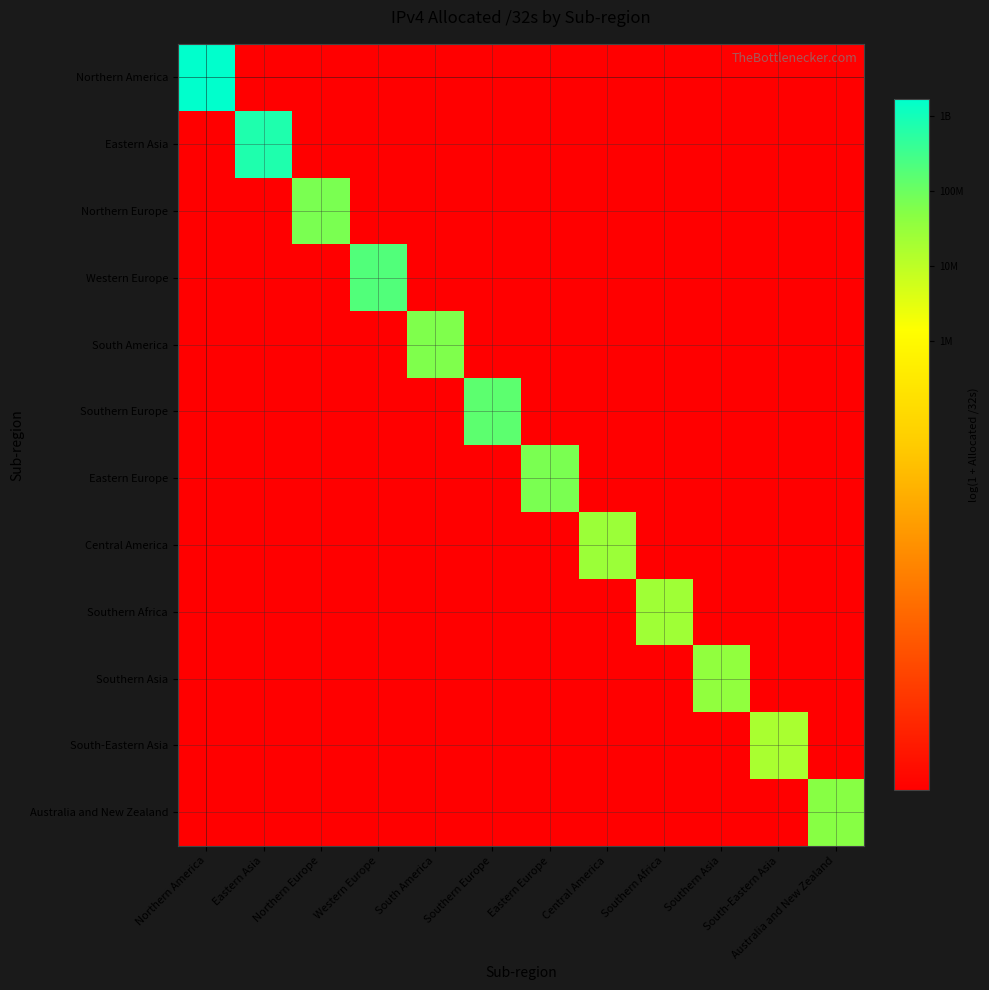

Reading left to right, transcribe all the data shown in this chart.

Northern America: Northern America=21.2	Eastern Asia=0.0	Northern Europe=0.0	Western Europe=0.0	South America=0.0	Southern Europe=0.0	Eastern Europe=0.0	Central America=0.0	Southern Africa=0.0	Southern Asia=0.0	South-Eastern Asia=0.0	Australia and New Zealand=0.0
Eastern Asia: Northern America=0.0	Eastern Asia=20.4	Northern Europe=0.0	Western Europe=0.0	South America=0.0	Southern Europe=0.0	Eastern Europe=0.0	Central America=0.0	Southern Africa=0.0	Southern Asia=0.0	South-Eastern Asia=0.0	Australia and New Zealand=0.0
Northern Europe: Northern America=0.0	Eastern Asia=0.0	Northern Europe=18.0	Western Europe=0.0	South America=0.0	Southern Europe=0.0	Eastern Europe=0.0	Central America=0.0	Southern Africa=0.0	Southern Asia=0.0	South-Eastern Asia=0.0	Australia and New Zealand=0.0
Western Europe: Northern America=0.0	Eastern Asia=0.0	Northern Europe=0.0	Western Europe=19.1	South America=0.0	Southern Europe=0.0	Eastern Europe=0.0	Central America=0.0	Southern Africa=0.0	Southern Asia=0.0	South-Eastern Asia=0.0	Australia and New Zealand=0.0
South America: Northern America=0.0	Eastern Asia=0.0	Northern Europe=0.0	Western Europe=0.0	South America=17.9	Southern Europe=0.0	Eastern Europe=0.0	Central America=0.0	Southern Africa=0.0	Southern Asia=0.0	South-Eastern Asia=0.0	Australia and New Zealand=0.0
Southern Europe: Northern America=0.0	Eastern Asia=0.0	Northern Europe=0.0	Western Europe=0.0	South America=0.0	Southern Europe=18.8	Eastern Europe=0.0	Central America=0.0	Southern Africa=0.0	Southern Asia=0.0	South-Eastern Asia=0.0	Australia and New Zealand=0.0
Eastern Europe: Northern America=0.0	Eastern Asia=0.0	Northern Europe=0.0	Western Europe=0.0	South America=0.0	Southern Europe=0.0	Eastern Europe=18.0	Central America=0.0	Southern Africa=0.0	Southern Asia=0.0	South-Eastern Asia=0.0	Australia and New Zealand=0.0
Central America: Northern America=0.0	Eastern Asia=0.0	Northern Europe=0.0	Western Europe=0.0	South America=0.0	Southern Europe=0.0	Eastern Europe=0.0	Central America=17.1	Southern Africa=0.0	Southern Asia=0.0	South-Eastern Asia=0.0	Australia and New Zealand=0.0
Southern Africa: Northern America=0.0	Eastern Asia=0.0	Northern Europe=0.0	Western Europe=0.0	South America=0.0	Southern Europe=0.0	Eastern Europe=0.0	Central America=0.0	Southern Africa=17.0	Southern Asia=0.0	South-Eastern Asia=0.0	Australia and New Zealand=0.0
Southern Asia: Northern America=0.0	Eastern Asia=0.0	Northern Europe=0.0	Western Europe=0.0	South America=0.0	Southern Europe=0.0	Eastern Europe=0.0	Central America=0.0	Southern Africa=0.0	Southern Asia=17.4	South-Eastern Asia=0.0	Australia and New Zealand=0.0
South-Eastern Asia: Northern America=0.0	Eastern Asia=0.0	Northern Europe=0.0	Western Europe=0.0	South America=0.0	Southern Europe=0.0	Eastern Europe=0.0	Central America=0.0	Southern Africa=0.0	Southern Asia=0.0	South-Eastern Asia=16.7	Australia and New Zealand=0.0
Australia and New Zealand: Northern America=0.0	Eastern Asia=0.0	Northern Europe=0.0	Western Europe=0.0	South America=0.0	Southern Europe=0.0	Eastern Europe=0.0	Central America=0.0	Southern Africa=0.0	Southern Asia=0.0	South-Eastern Asia=0.0	Australia and New Zealand=17.7